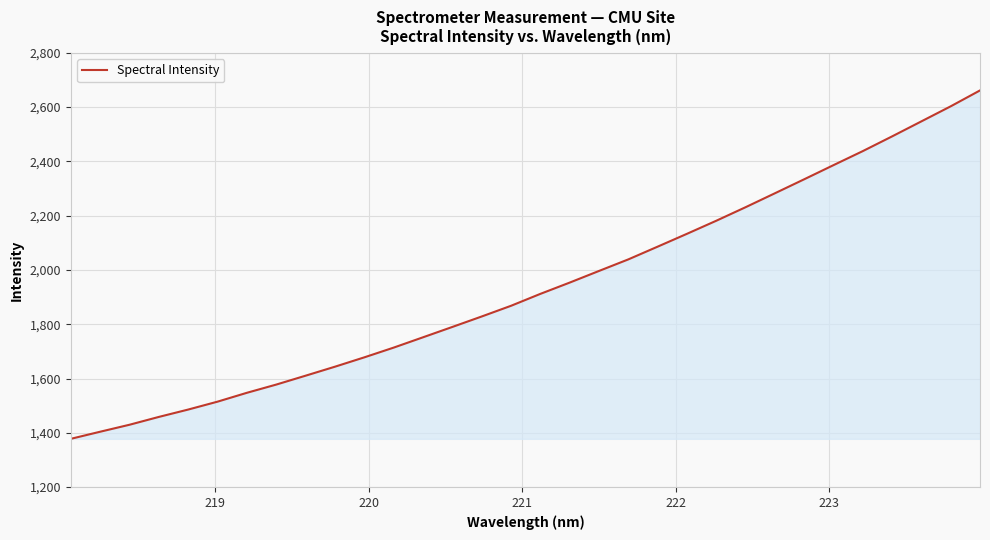

What is the maximum value shown in the chart?

2661.3